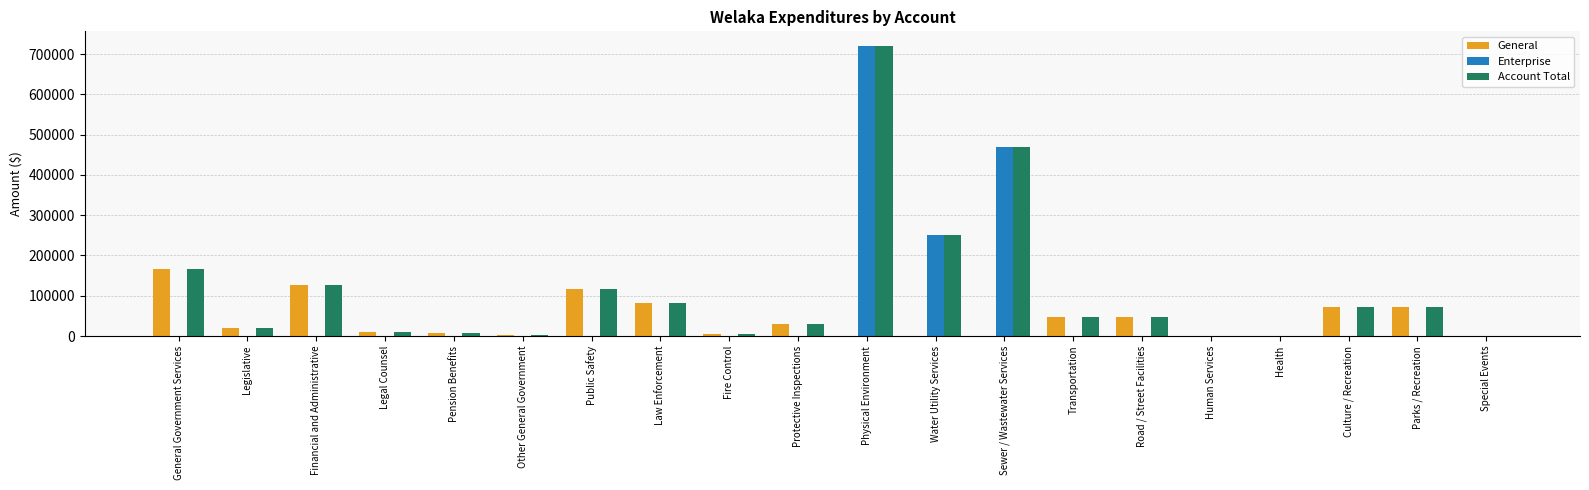

Where does the General series first go above 20669?

General Government Services